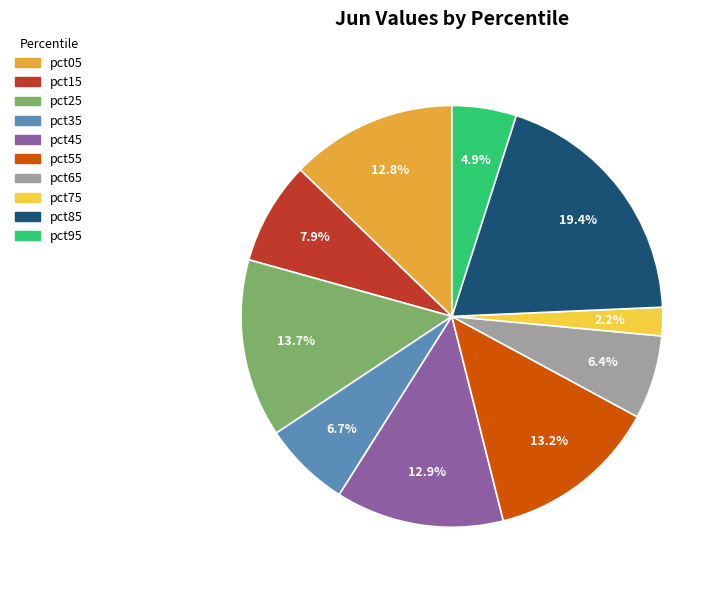

To the nearest percent, what is the difference between the pct95 and pct35 slice percentages?

2%